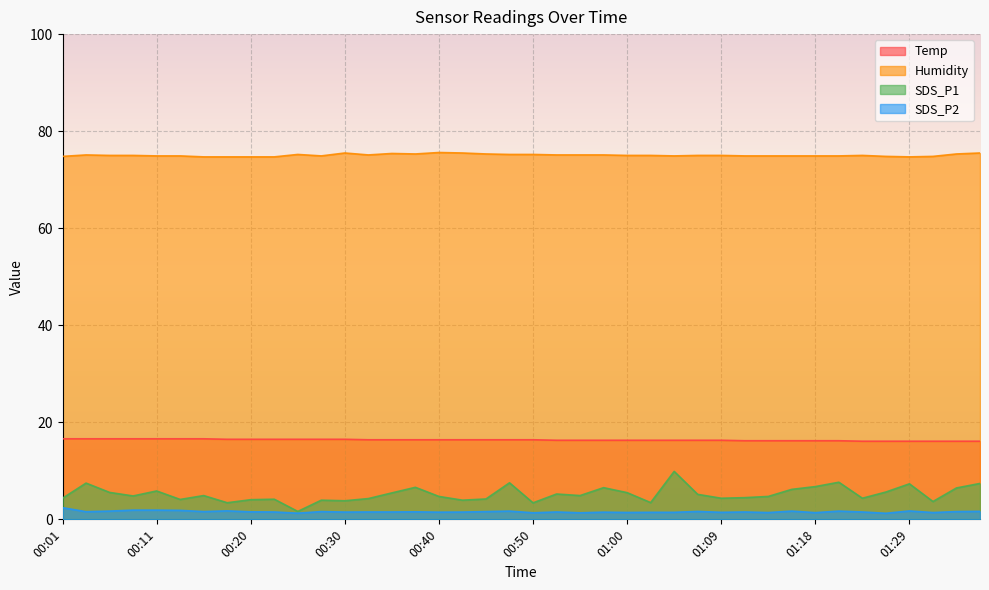

Reading right to left, extract all data points from this chart.

Temp: 16.1	16.1	16.1	16.1	16.1	16.1	16.2	16.2	16.2	16.2	16.2	16.3	16.3	16.3	16.3	16.3	16.3	16.3	16.3	16.4	16.4	16.4	16.4	16.4	16.4	16.4	16.4	16.5	16.5	16.5	16.5	16.5	16.5	16.6	16.6	16.6	16.6	16.6	16.6	16.6
Humidity: 75.5	75.3	74.8	74.7	74.8	75.0	74.9	74.9	74.9	74.9	74.9	75.0	75.0	74.9	75.0	75.0	75.1	75.1	75.1	75.2	75.2	75.3	75.5	75.6	75.3	75.4	75.1	75.5	74.9	75.2	74.7	74.7	74.7	74.7	74.9	74.9	75.0	75.0	75.1	74.8
SDS_P1: 7.4	6.5	3.7	7.3	5.6	4.3	7.7	6.8	6.2	4.7	4.5	4.3	5.2	9.9	3.5	5.5	6.5	4.9	5.2	3.4	7.5	4.2	4.0	4.7	6.6	5.5	4.3	3.8	4.0	1.6	4.2	4.0	3.4	4.9	4.1	5.8	4.8	5.5	7.5	4.3
SDS_P2: 1.6	1.6	1.4	1.7	1.2	1.5	1.7	1.4	1.7	1.4	1.5	1.4	1.6	1.4	1.4	1.4	1.5	1.4	1.5	1.4	1.7	1.6	1.5	1.5	1.6	1.5	1.5	1.5	1.6	1.3	1.5	1.6	1.8	1.6	1.9	1.9	1.9	1.7	1.6	2.4